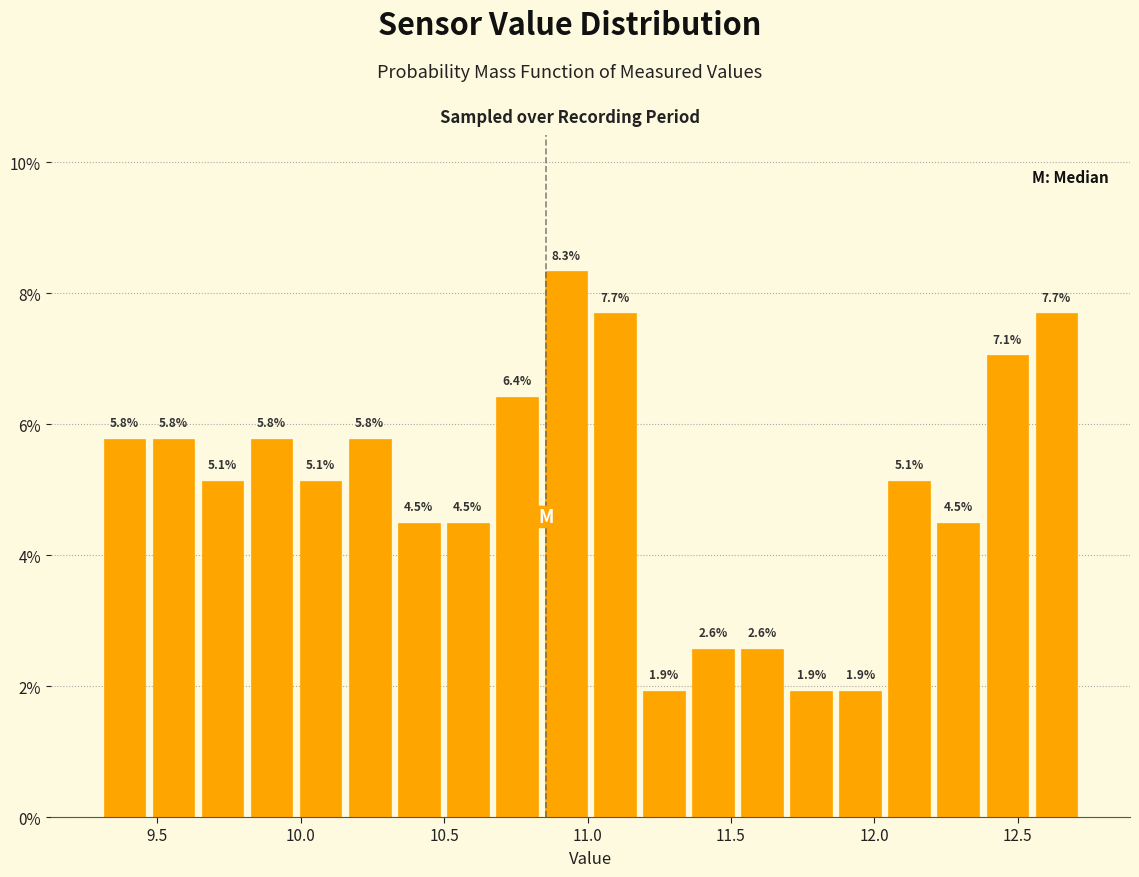

Around what value on the x-axis is the tallest bar? Give the approximate position of its centre, as read against the axis.

10.90